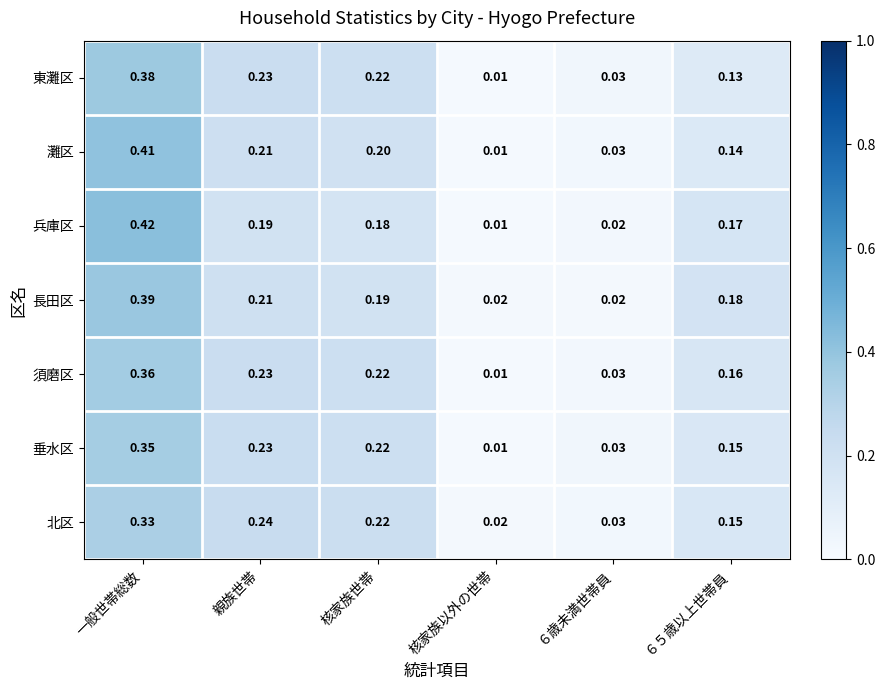

At which label is 北区 closest to 0?

核家族以外の世帯